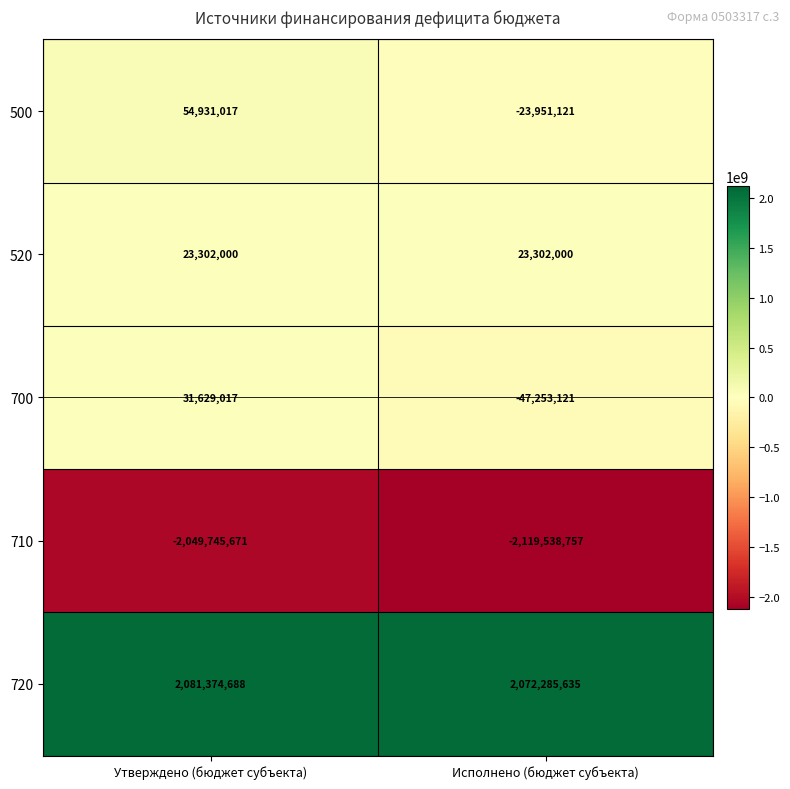

The 520 series shows 7328300 at Утверждено (бюджет субъекта). True or false?

False